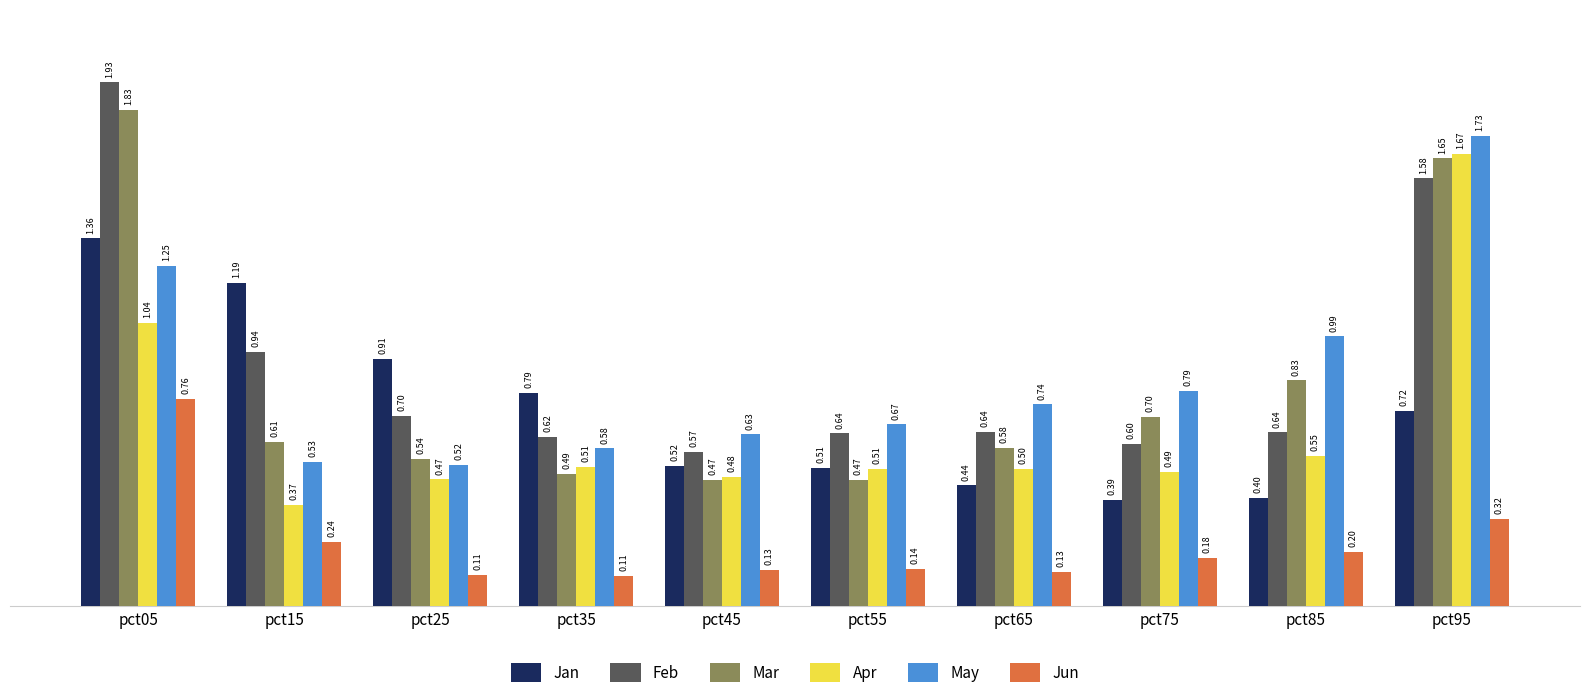

What is the sum of the Jun values at pct15 and pct45?

0.4